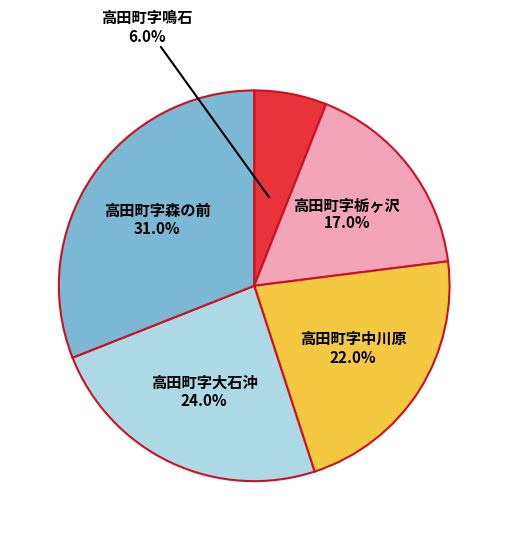

Is there a majority slice in this chart?

No